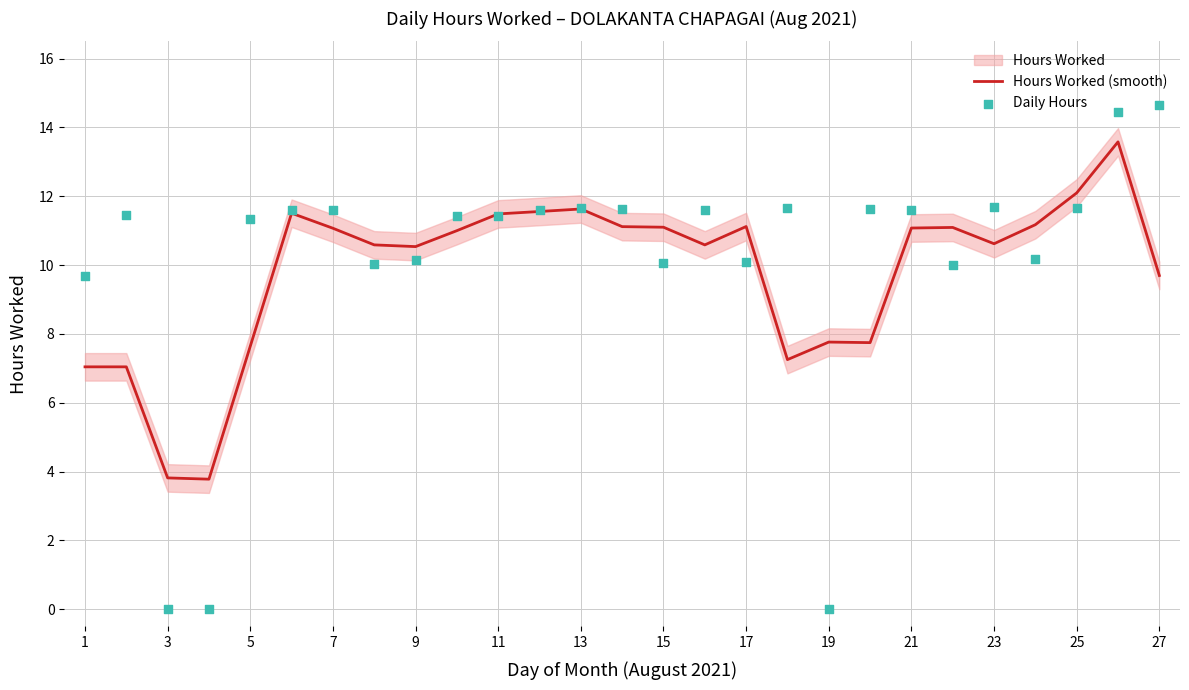

Is it true that Hours Worked (smooth) equals 11.6 at 13?

True